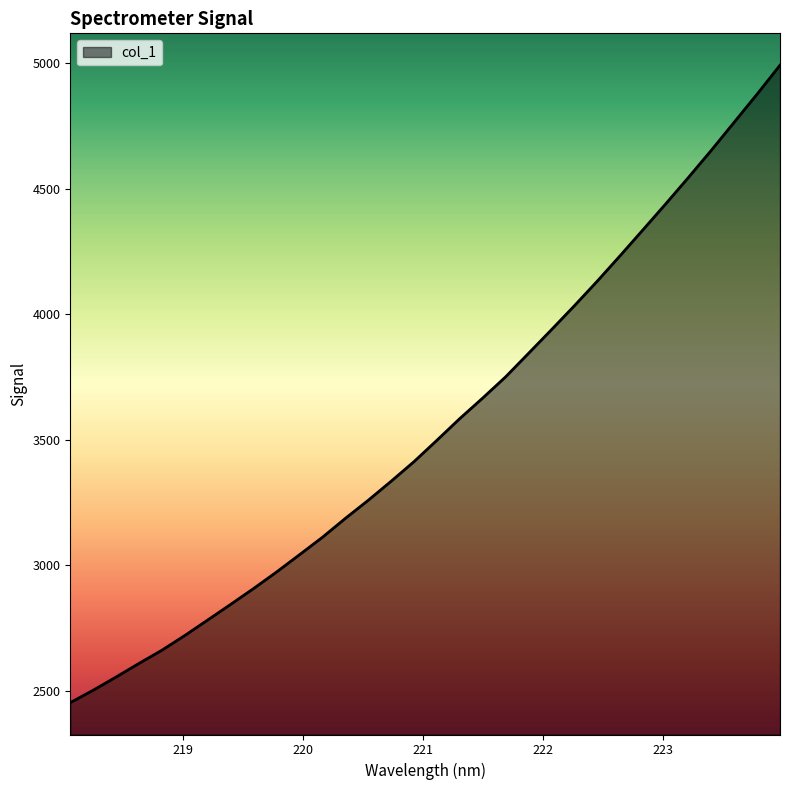

Does the chart display data point markers on the line(s)?

No